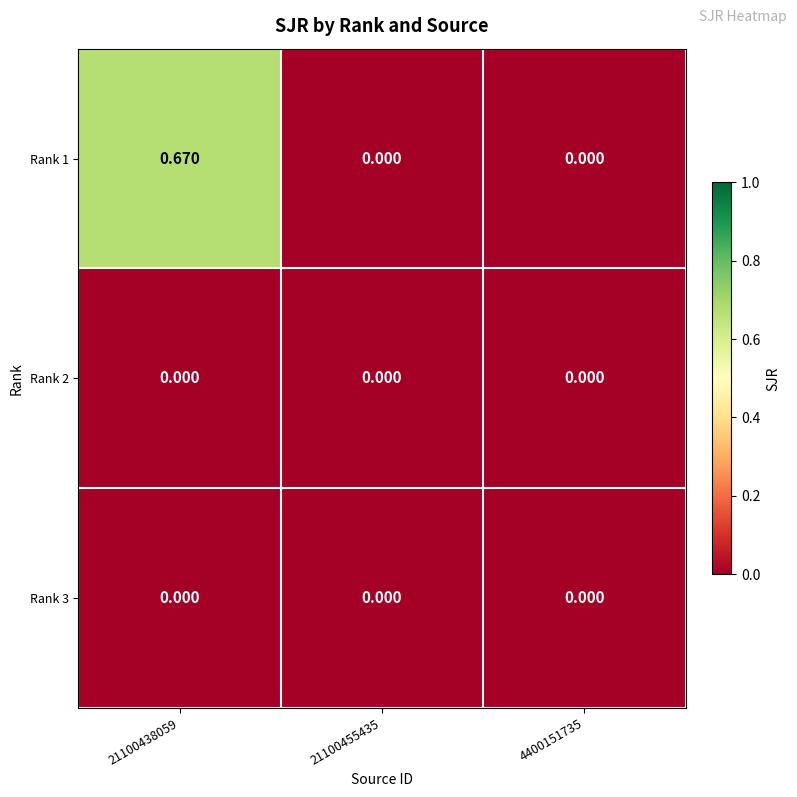

Which has a higher value, 21100438059 or 21100455435?

21100438059